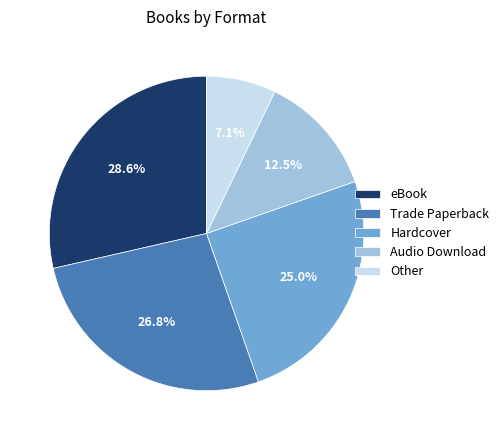

What is the smallest slice in the pie chart?

Other